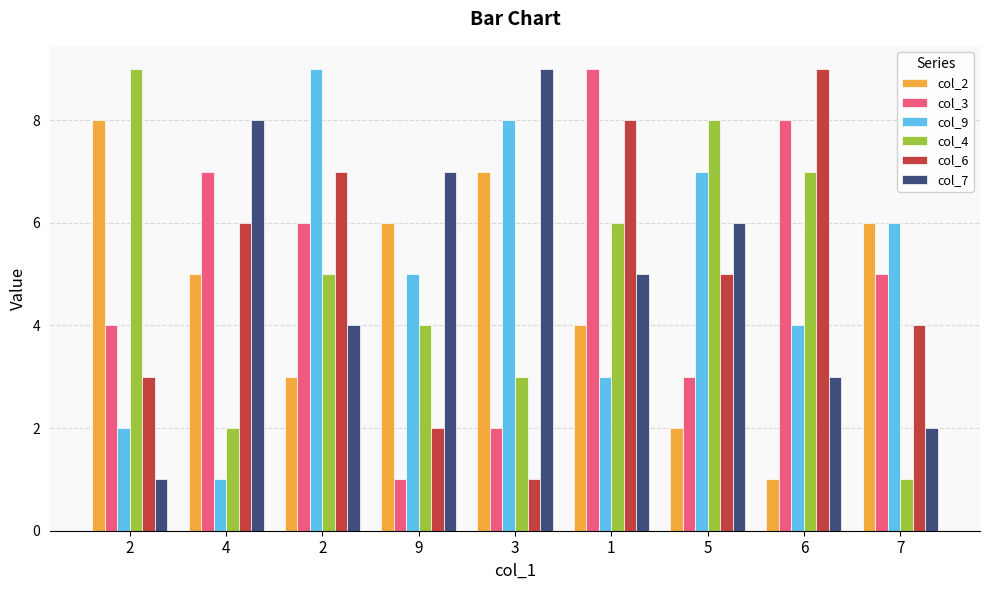

What are all the series names shown in the legend?

col_2, col_3, col_9, col_4, col_6, col_7